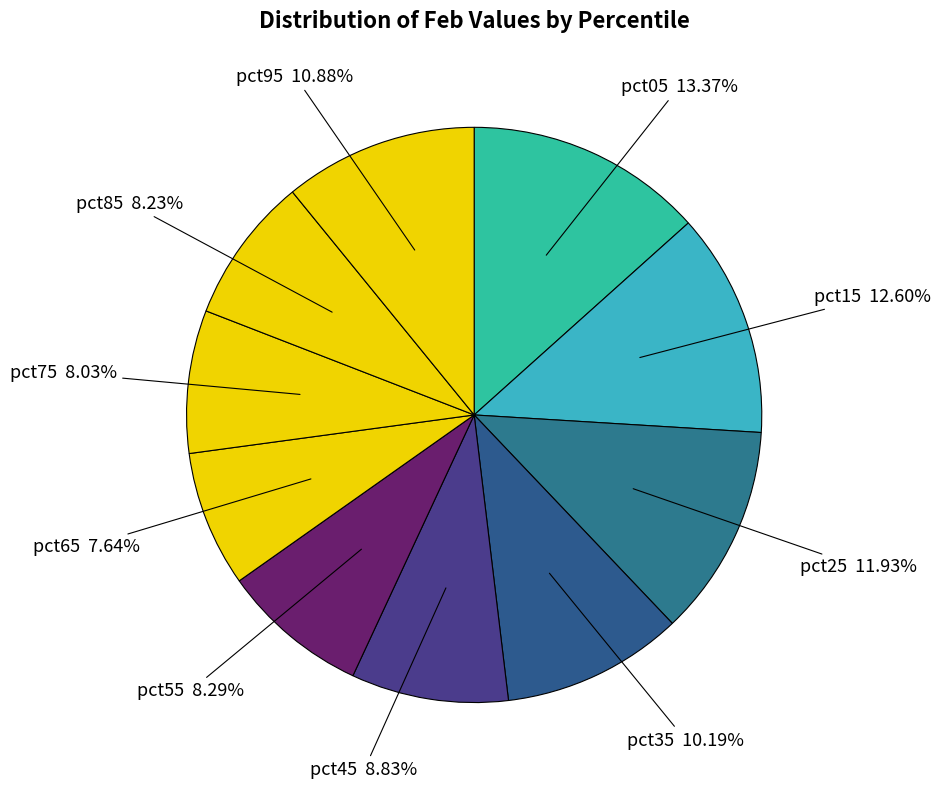

How many segments does this pie chart have?

10